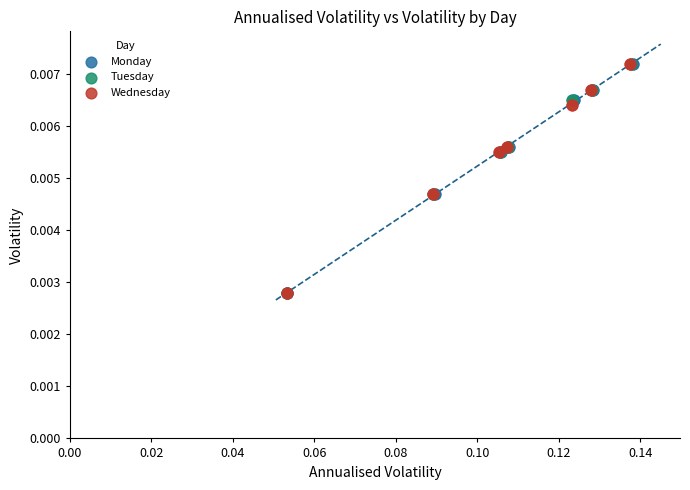

What are all the series names shown in the legend?

Monday, Tuesday, Wednesday